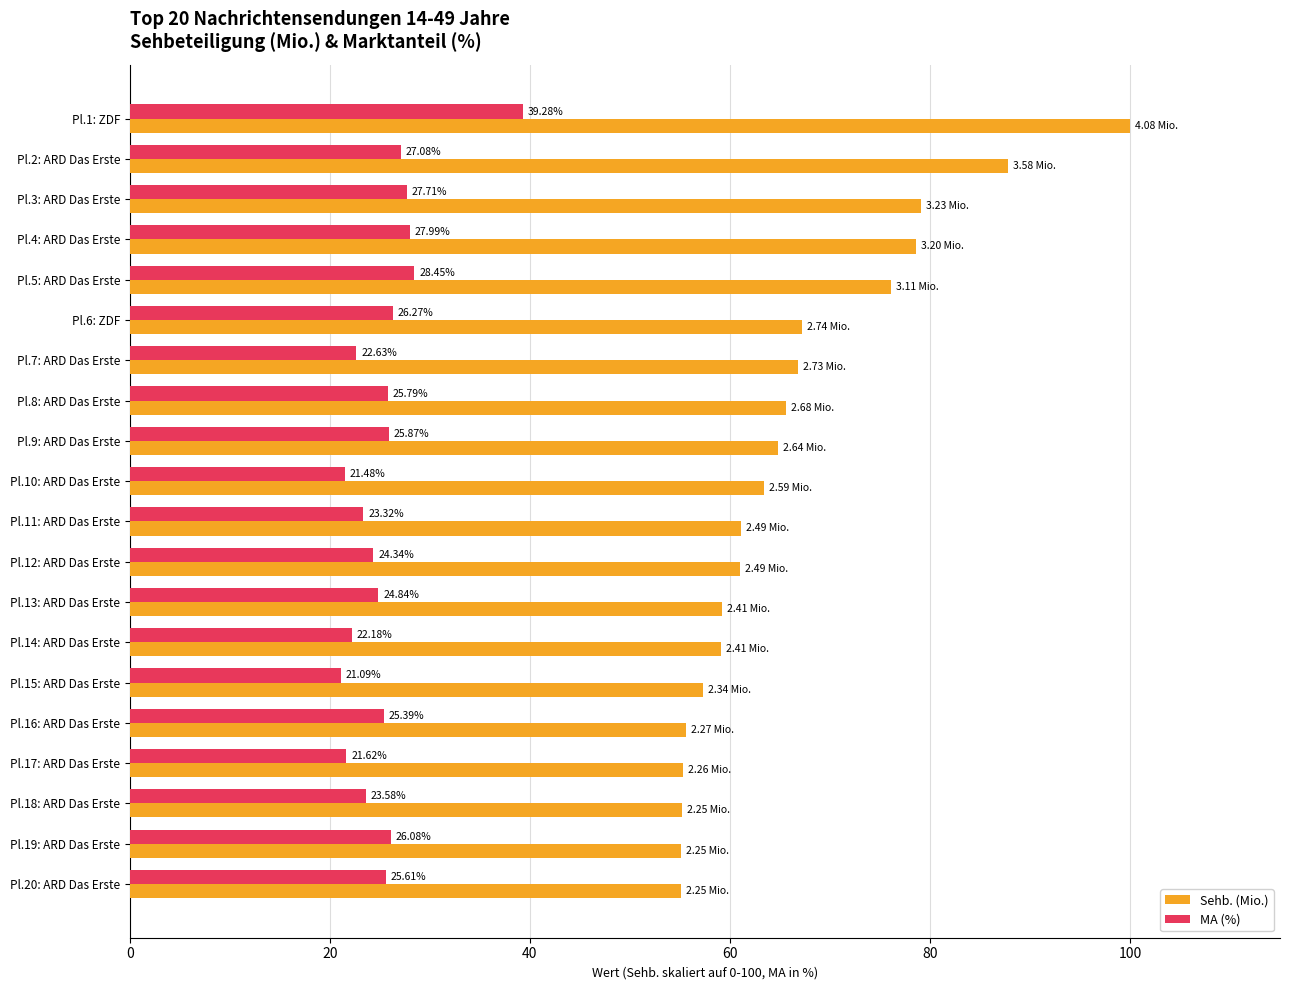

Which series changed the most between Pl.2: ARD Das Erste and Pl.17: ARD Das Erste?

Sehb. (Mio.)